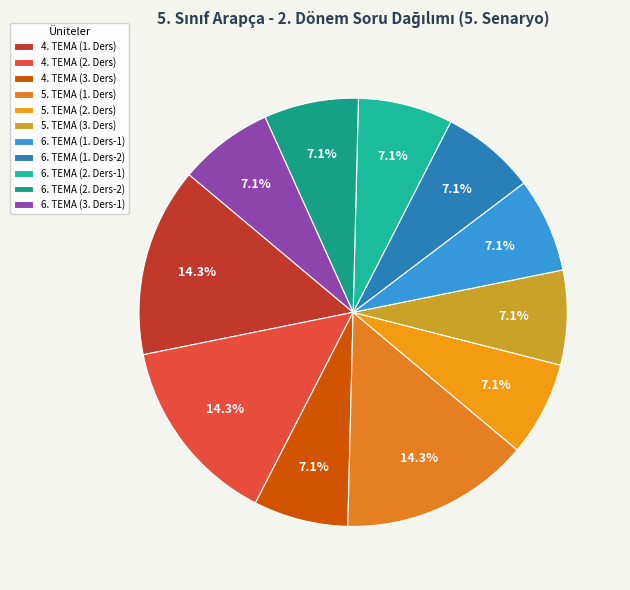

Which has a higher value, 6. TEMA (1. Ders-1) or 5. TEMA (3. Ders)?

6. TEMA (1. Ders-1)